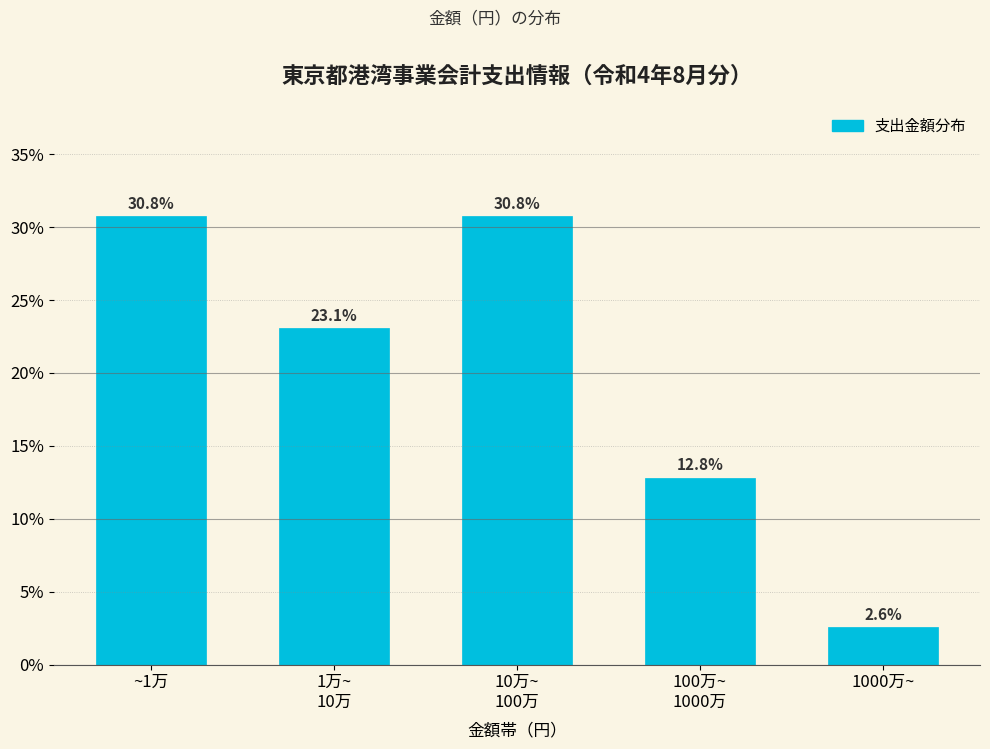

Reading left to right, list all the values displayed in this chart.

30.8	23.1	30.8	12.8	2.6